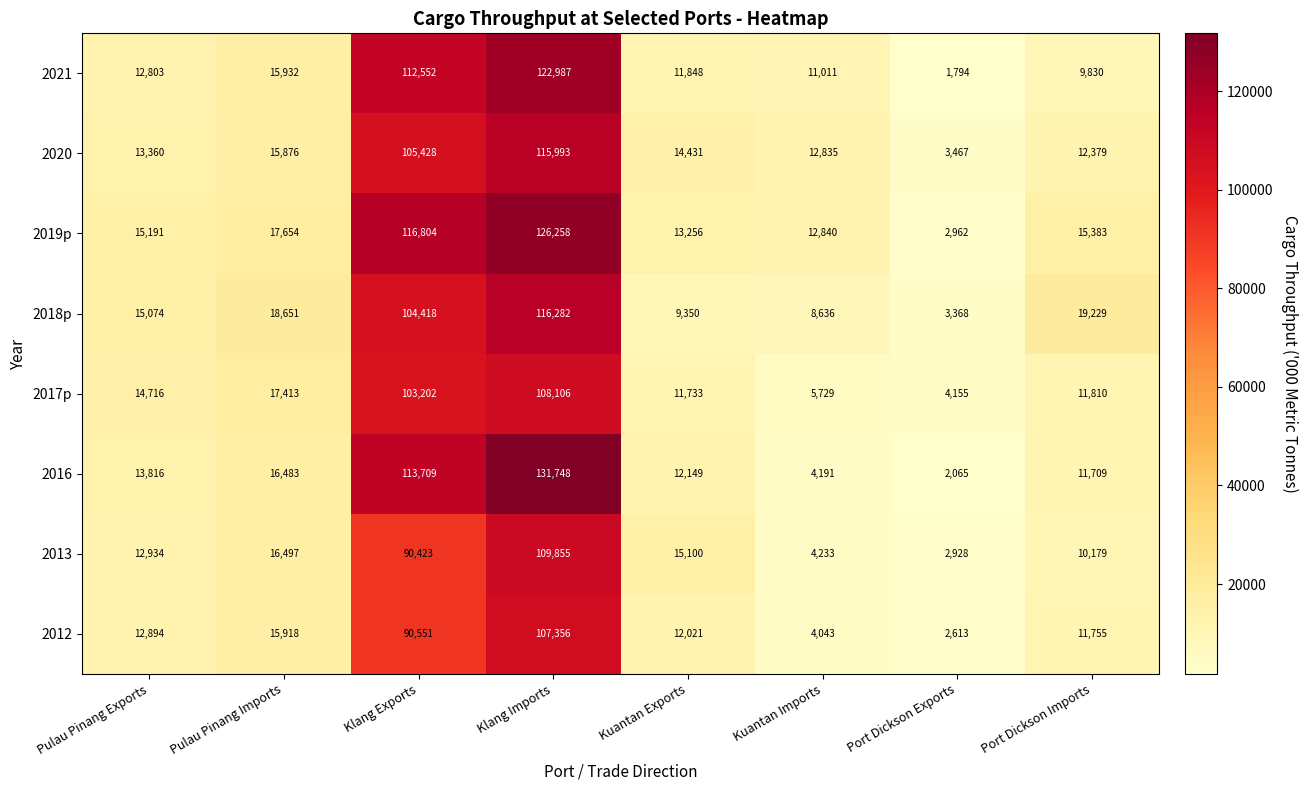

What is the difference between the 2013 values at Kuantan Imports and Pulau Pinang Exports?

8701